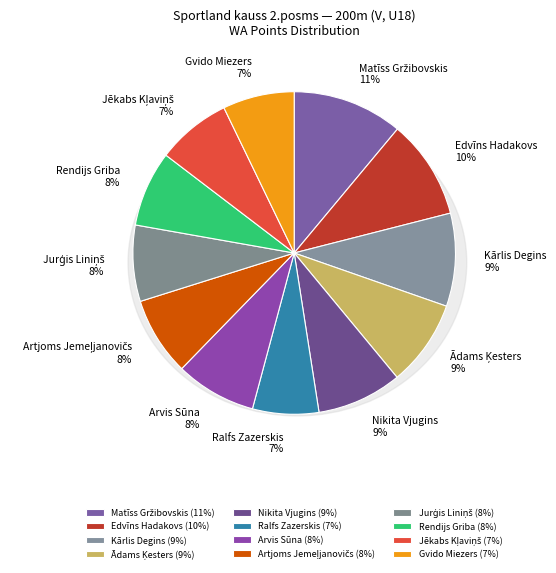

What percentage is the Arvis Sūna slice, to the nearest percent?

8%